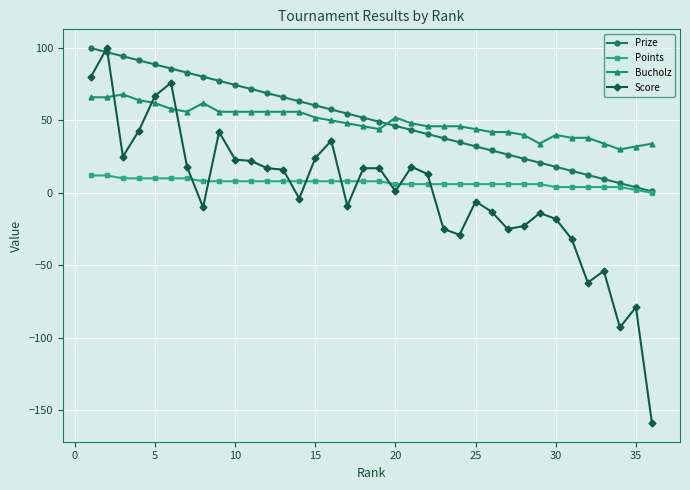

What is the value of the Bucholz point at the 22nd from the left?

46.0